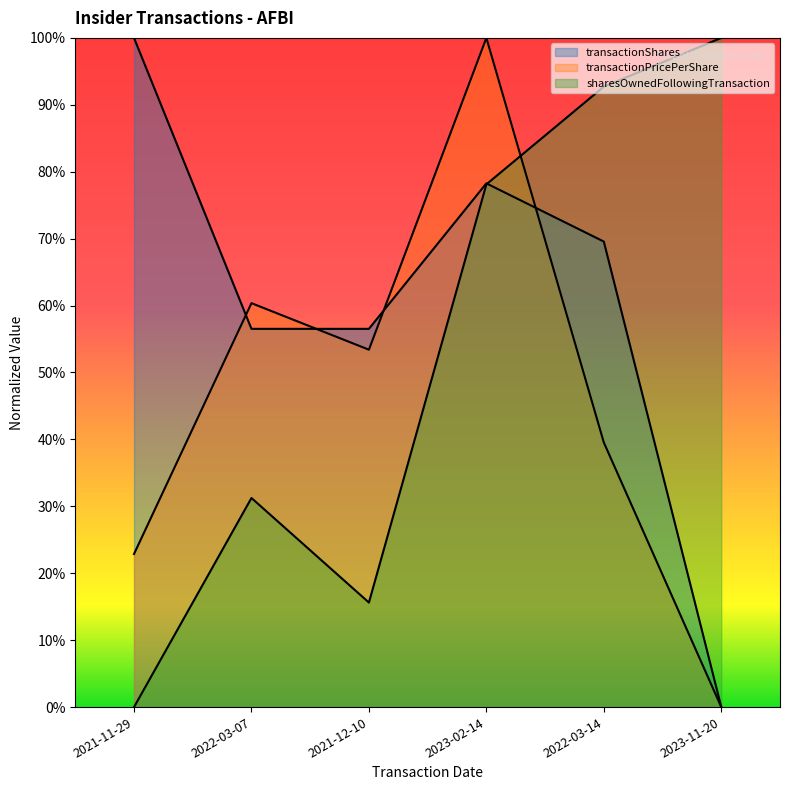

What is the sum of all transactionShares values?

3.6